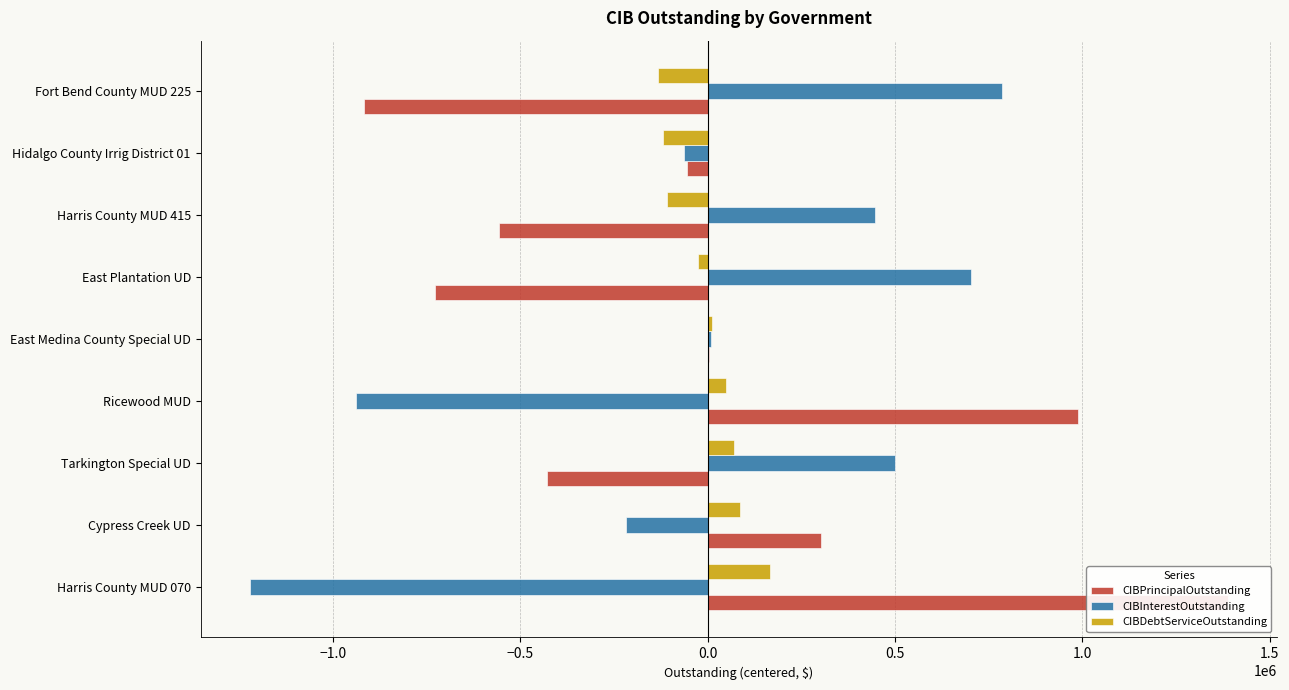

Are the bars horizontal?

Yes